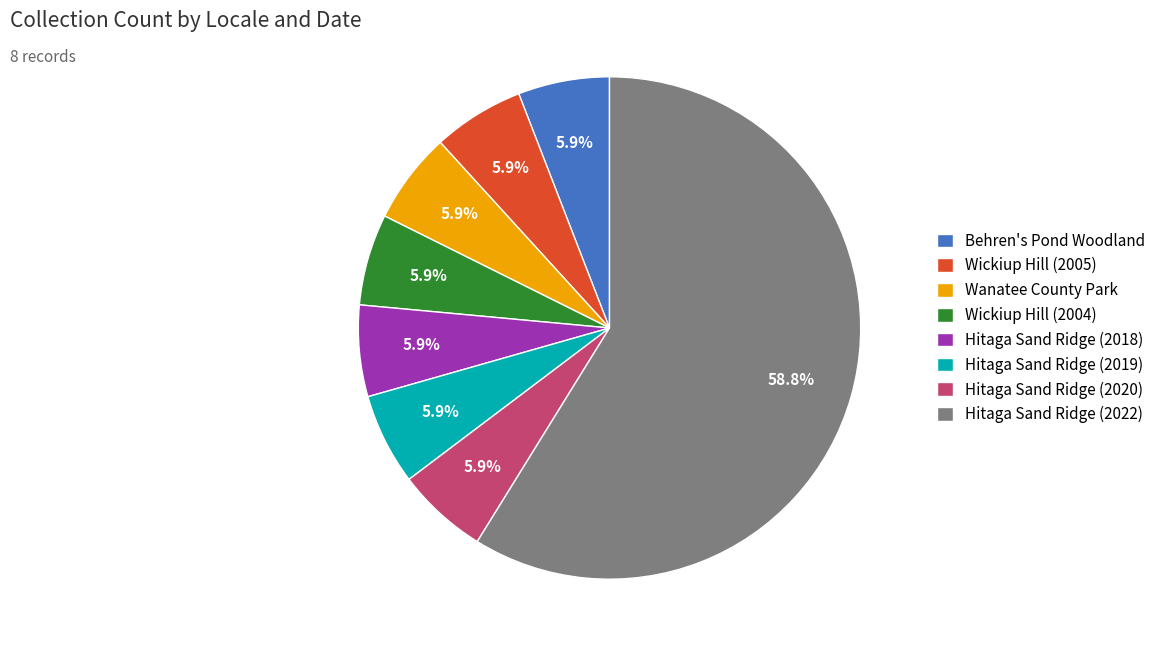

Does Wanatee County Park account for over 50% of the chart?

No